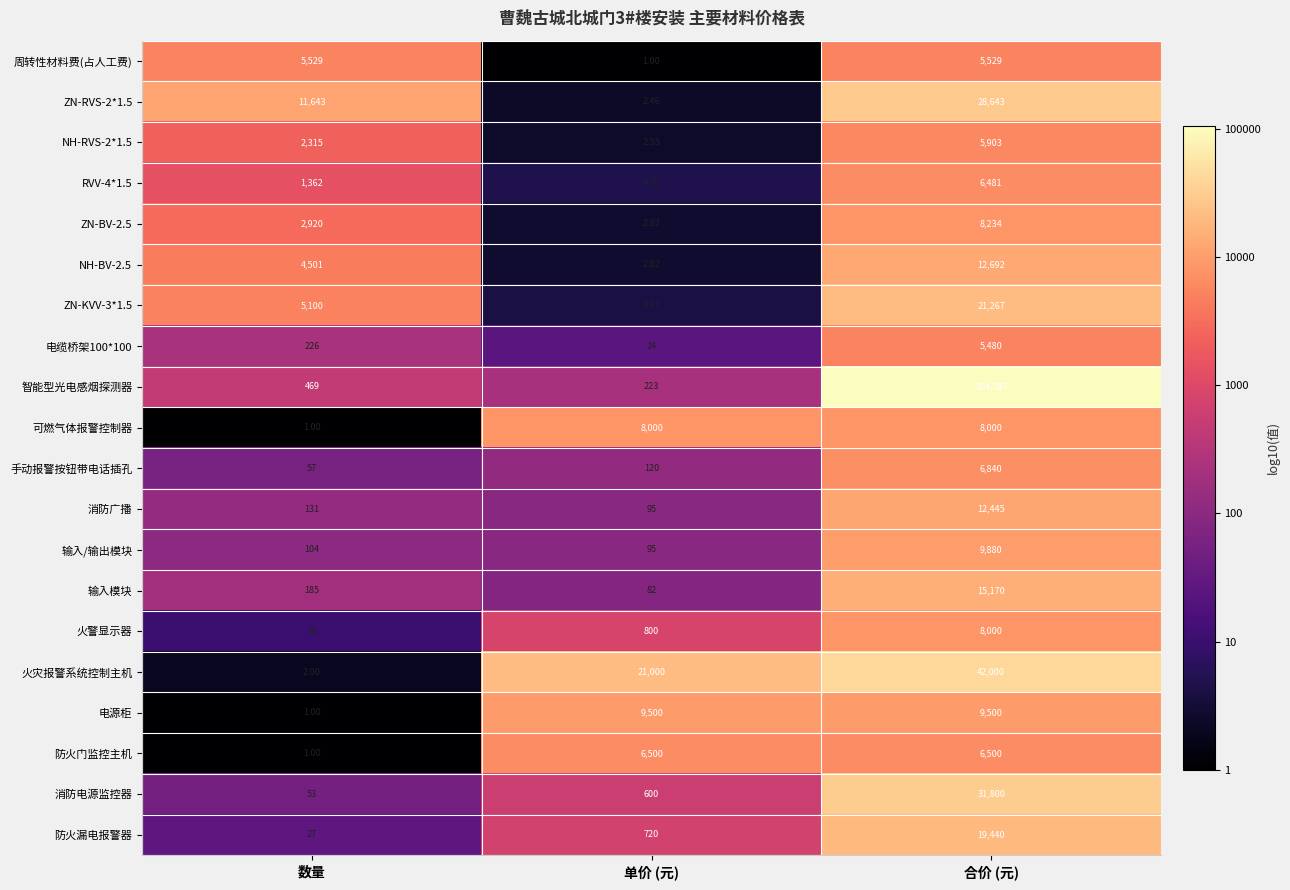

Between 数量 and 合价 (元), which series saw the biggest shift?

智能型光电感烟探测器